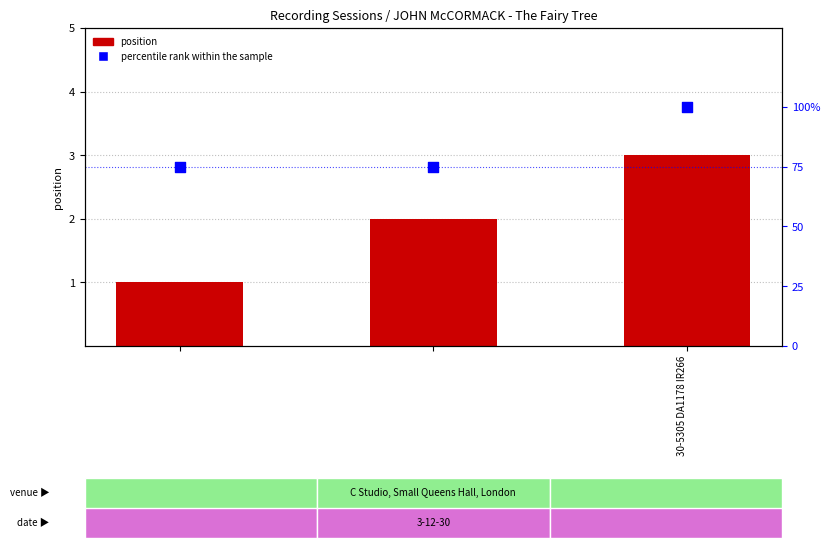

Which series has the largest total across all categories?

percentile rank within the sample